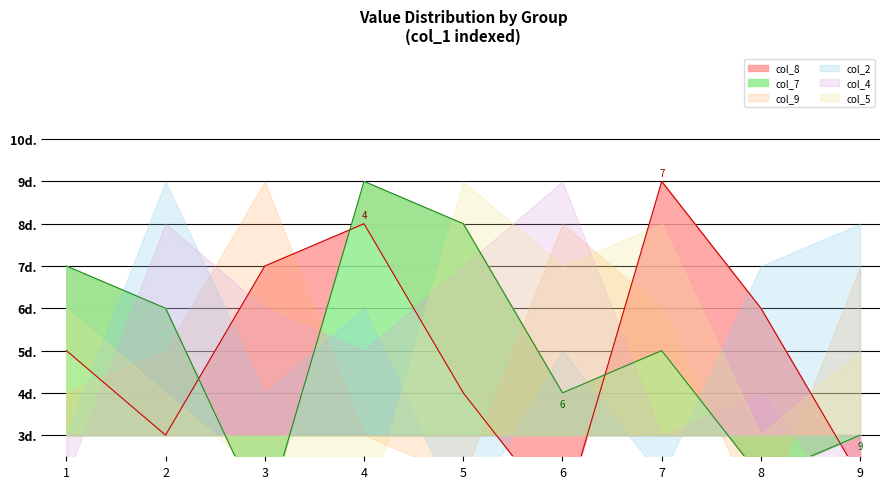

Rank the series at 3 from lowest to highest value.

col_7, col_5, col_2, col_4, col_8, col_9